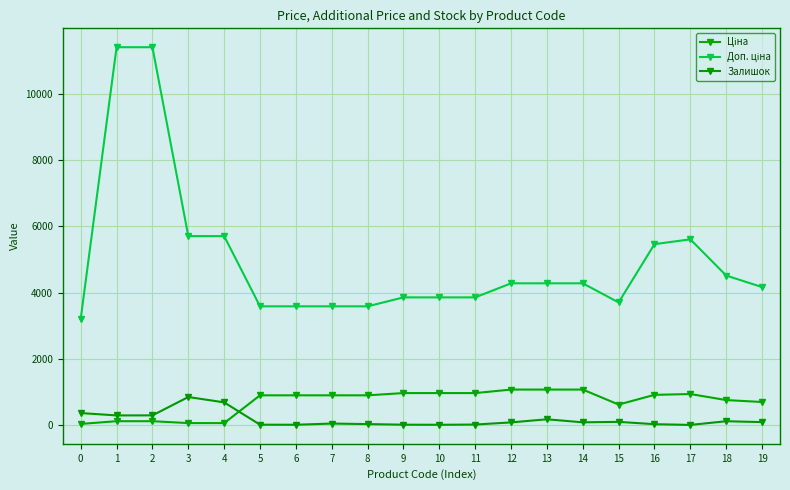

How many lines are shown in the chart?

3